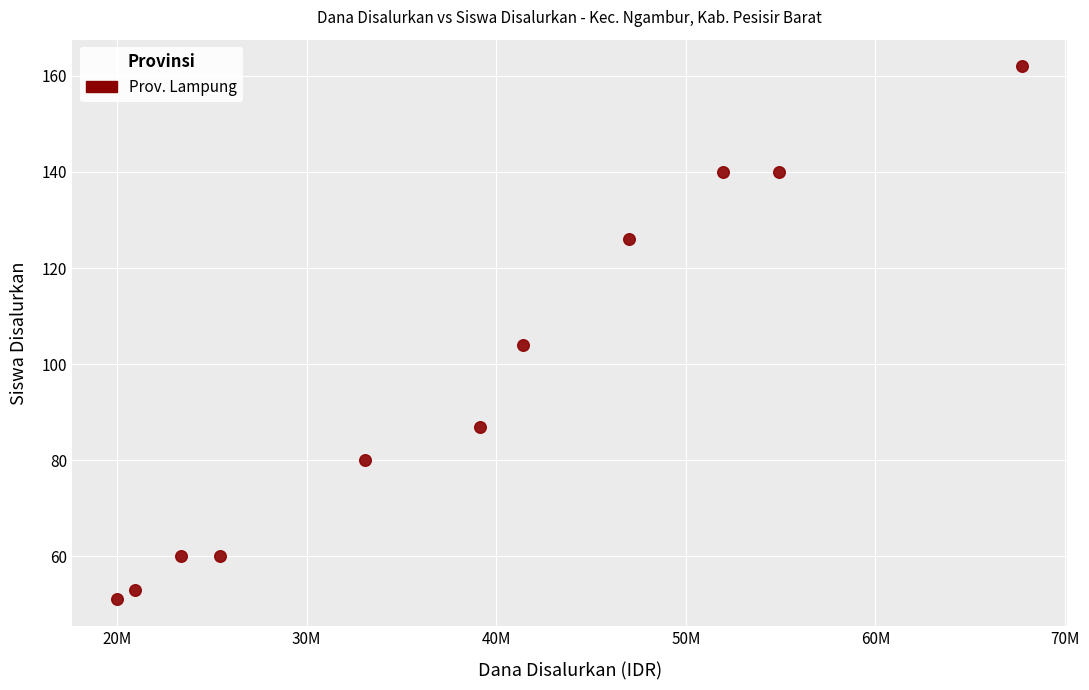

What is the range of X values (max minus min)?

47700000